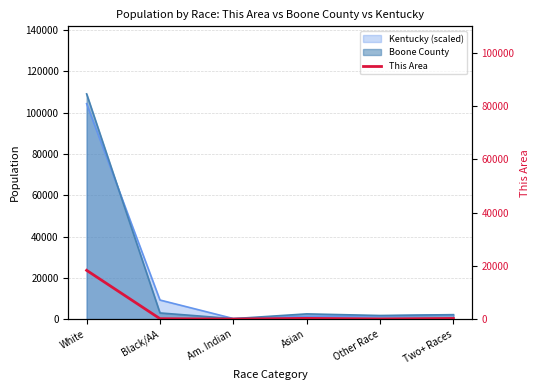

Rank the categories by value from lowest to highest.

Am. Indian, Other Race, Black/AA, Two+ Races, Asian, White